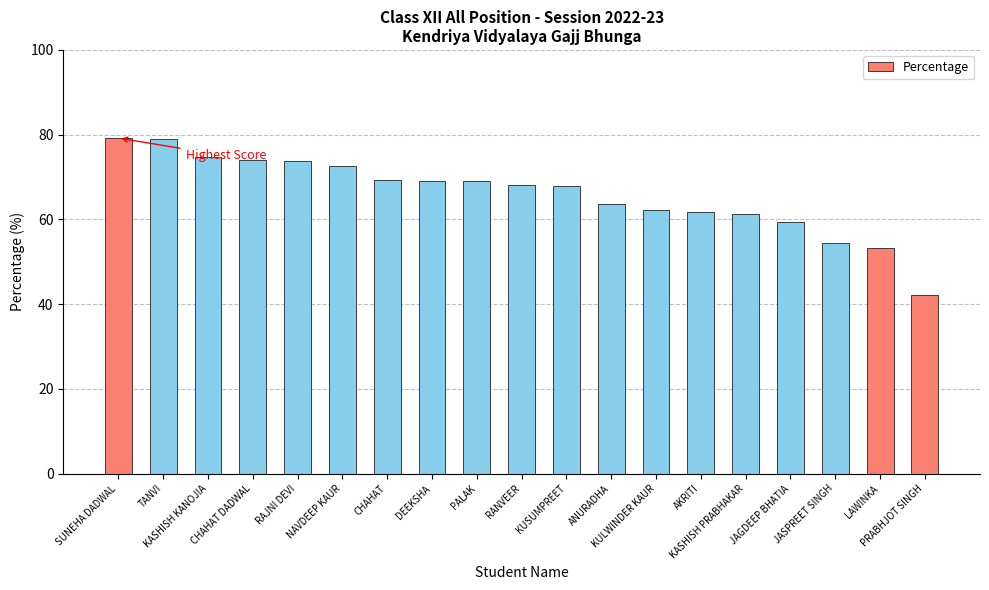

Approximately how many times larger is the value at SUNEHA DADWAL compared to LAWINKA?

1.5